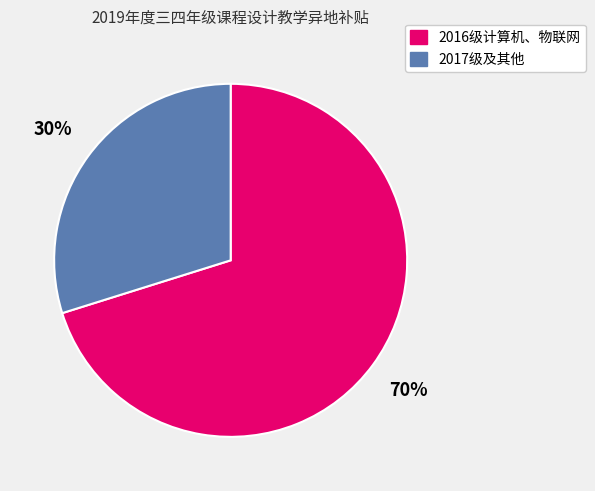

How many segments does this pie chart have?

2